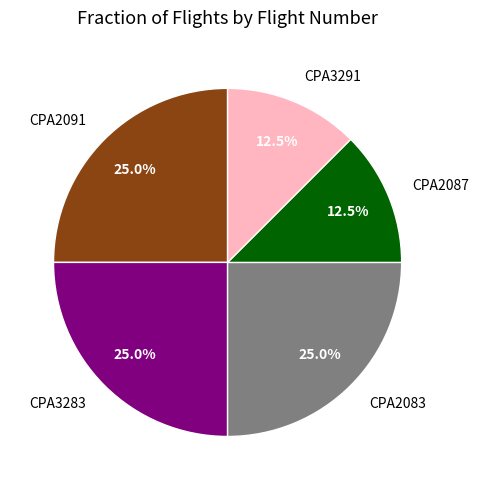

What is the ratio of the value at CPA2087 to the value at CPA3283?

0.5